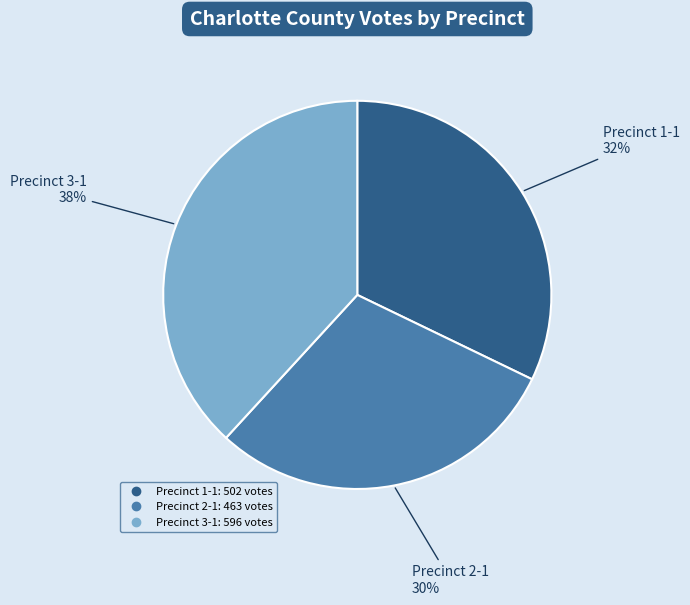

To the nearest percent, what percentage of the pie is Precinct 2-1?

30%